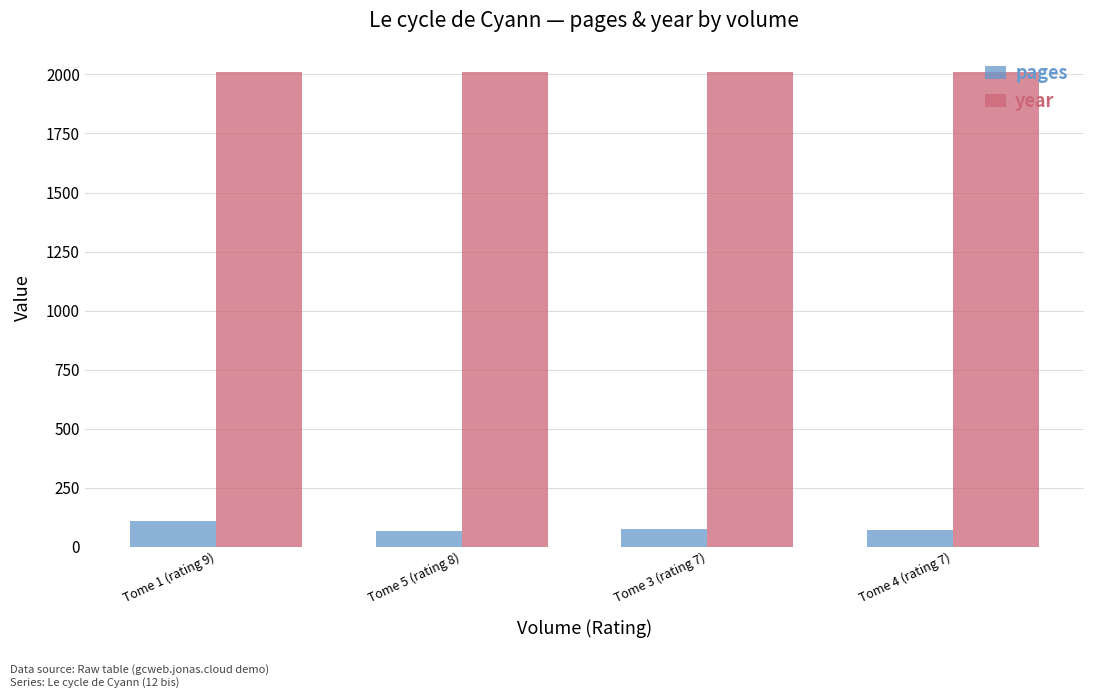

Is the value of year at Tome 1 (rating 9) greater than the value of pages at Tome 3 (rating 7)?

Yes